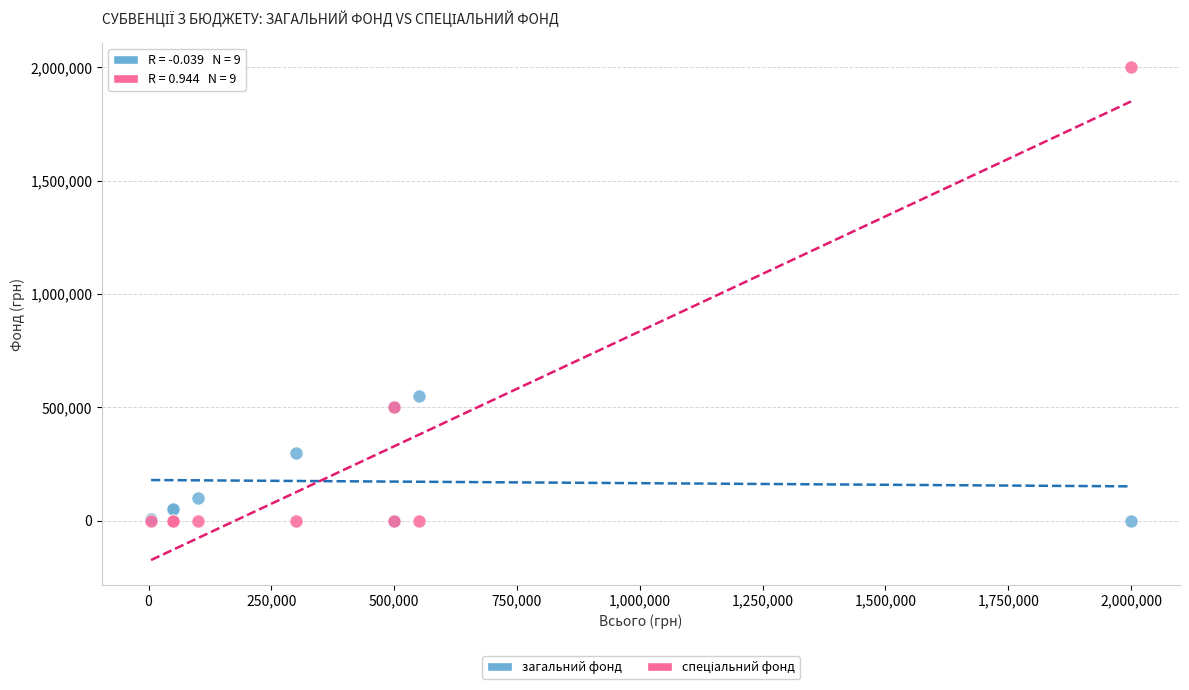

Across all series, what Y value is closest to 1000000?

550000